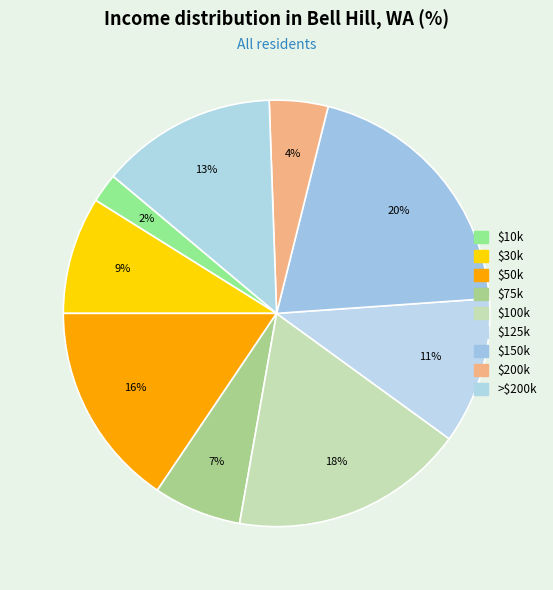

How many slices are in this pie chart?

9